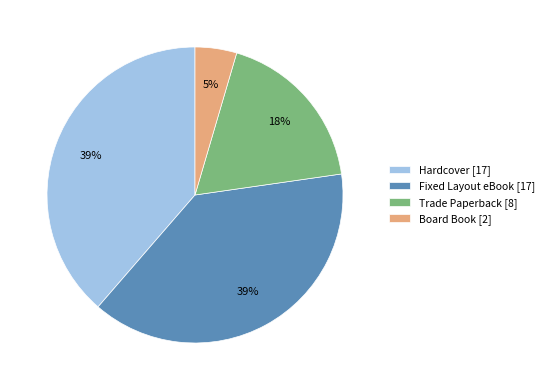

Is it true that Fixed Layout eBook is 39% of the pie?

True